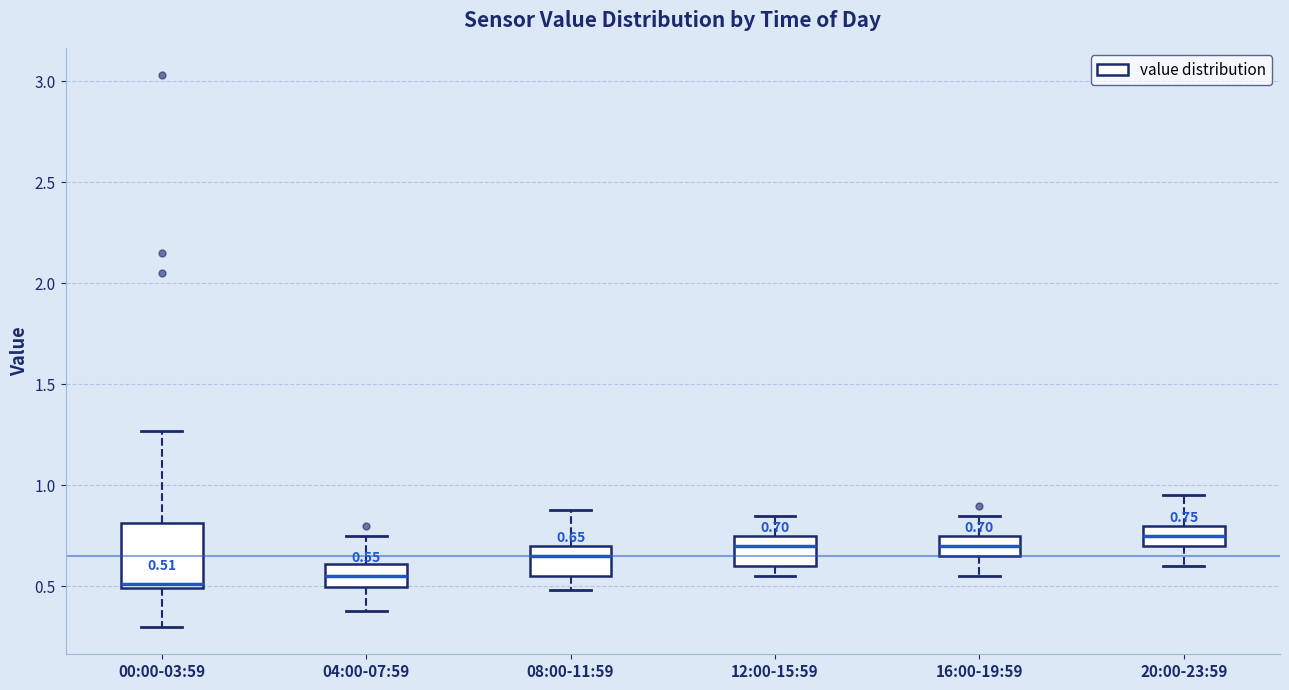

Comparing the boxes themselves (not the whiskers), which one is the tallest?

00:00-03:59